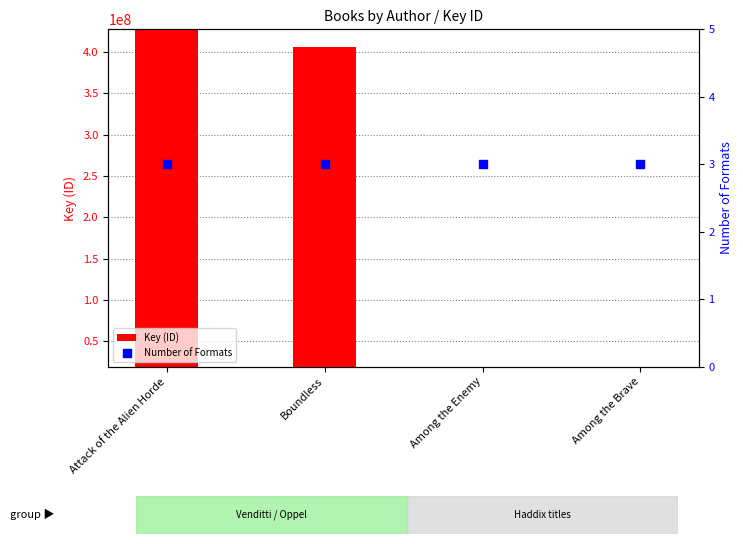

Which series contains the lowest Y value?

Number of Formats